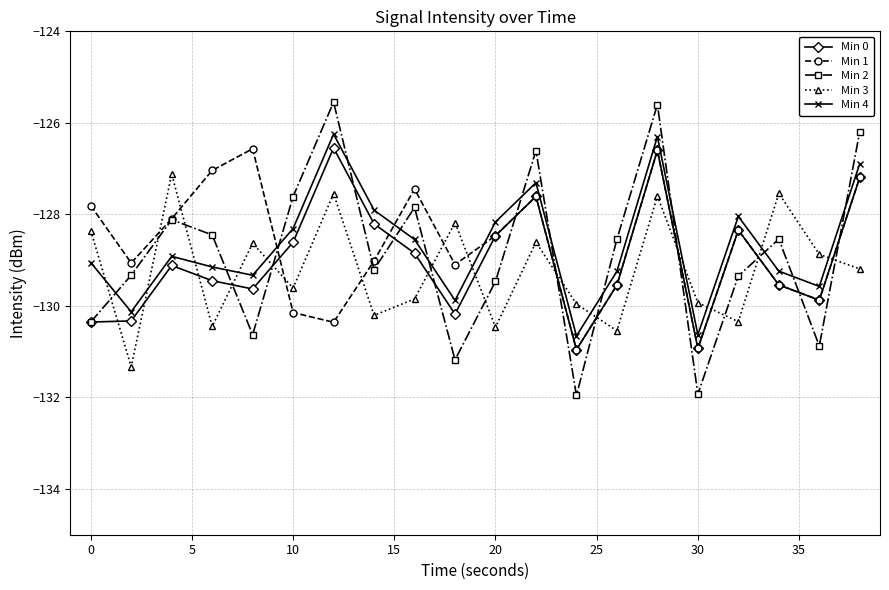

How many interior local valleys does the Min 3 series have?

7